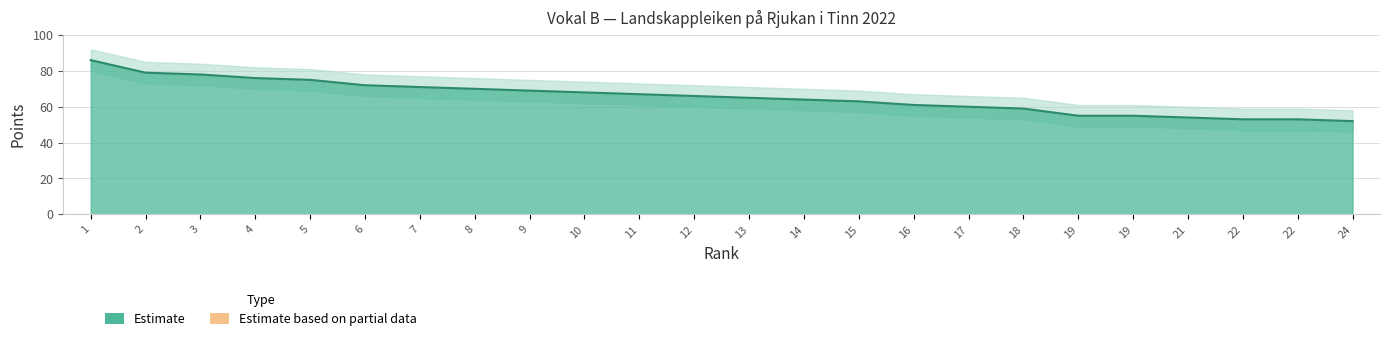

Which category has the lowest value across all series?

24